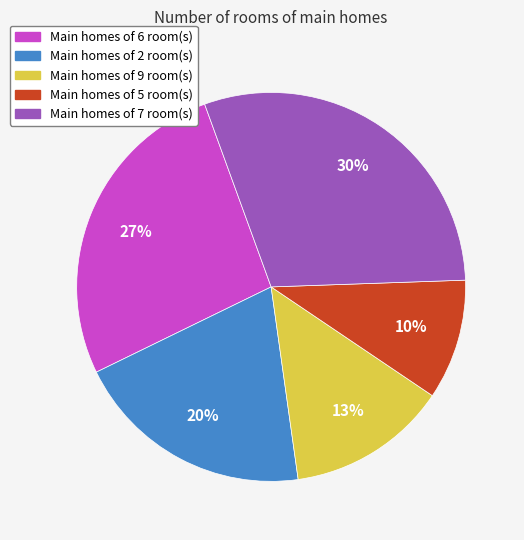

To the nearest percent, what portion does Main homes of 7 room(s) represent?

30%